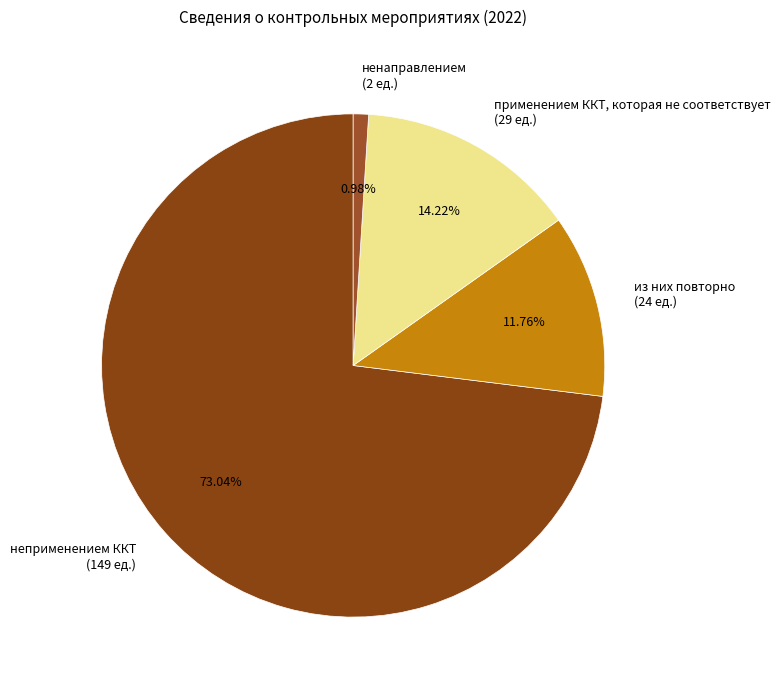

Is неприменением ККТ (149 ед.) the majority of the pie?

Yes